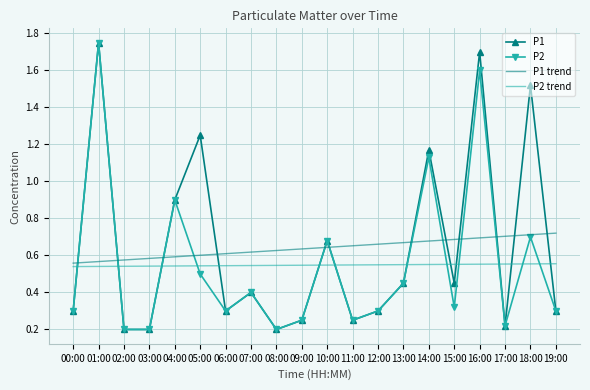

True or false: P1 trend and P2 trend cross at least once.

False